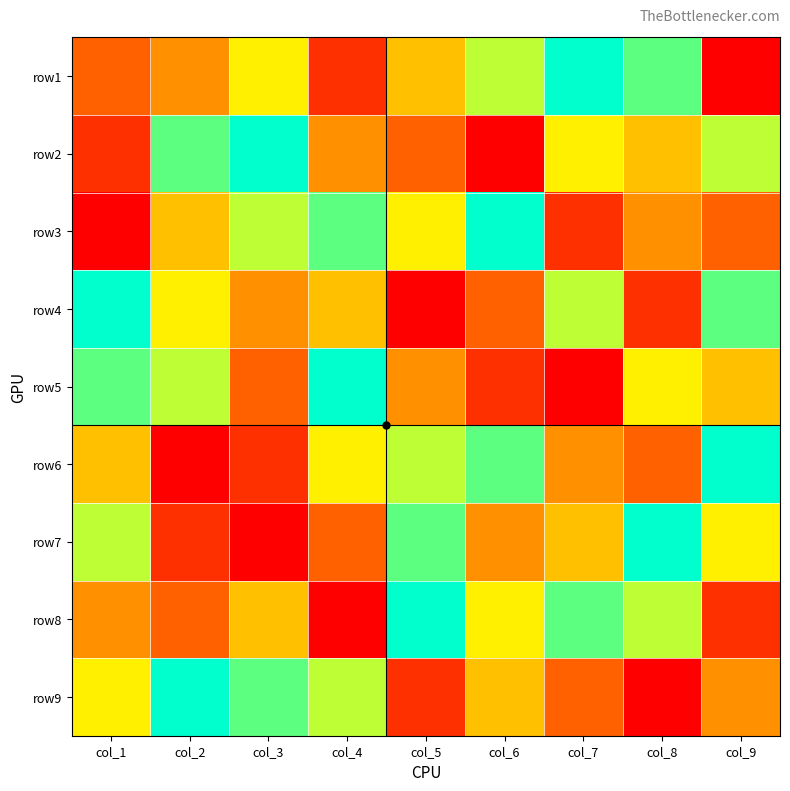

Reading left to right, list all the values displayed in this chart.

row1: col_1=3	col_2=4	col_3=6	col_4=2	col_5=5	col_6=7	col_7=9	col_8=8	col_9=1
row2: col_1=2	col_2=8	col_3=9	col_4=4	col_5=3	col_6=1	col_7=6	col_8=5	col_9=7
row3: col_1=1	col_2=5	col_3=7	col_4=8	col_5=6	col_6=9	col_7=2	col_8=4	col_9=3
row4: col_1=9	col_2=6	col_3=4	col_4=5	col_5=1	col_6=3	col_7=7	col_8=2	col_9=8
row5: col_1=8	col_2=7	col_3=3	col_4=9	col_5=4	col_6=2	col_7=1	col_8=6	col_9=5
row6: col_1=5	col_2=1	col_3=2	col_4=6	col_5=7	col_6=8	col_7=4	col_8=3	col_9=9
row7: col_1=7	col_2=2	col_3=1	col_4=3	col_5=8	col_6=4	col_7=5	col_8=9	col_9=6
row8: col_1=4	col_2=3	col_3=5	col_4=1	col_5=9	col_6=6	col_7=8	col_8=7	col_9=2
row9: col_1=6	col_2=9	col_3=8	col_4=7	col_5=2	col_6=5	col_7=3	col_8=1	col_9=4